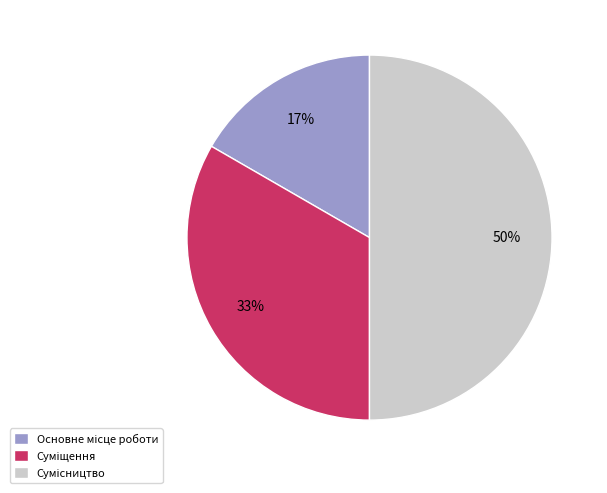

To the nearest percent, what is the average slice percentage?

33%